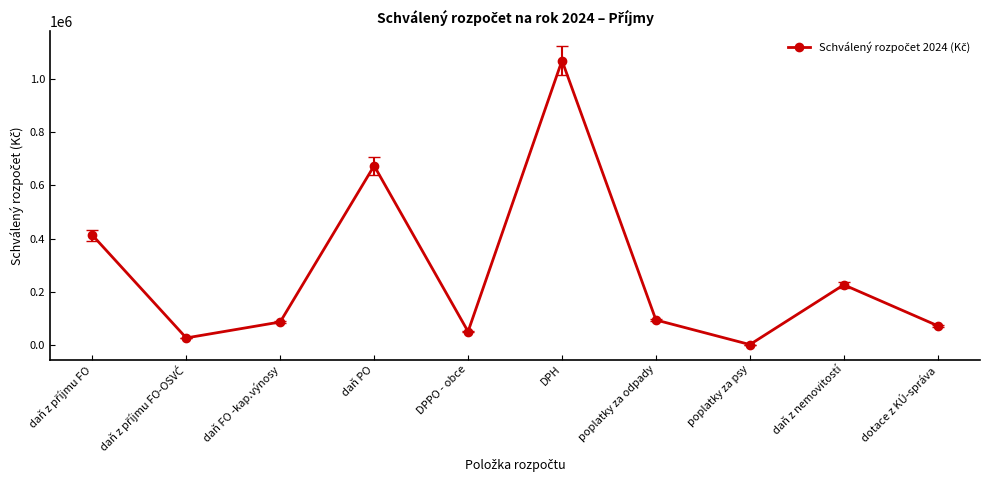

What is the value of the 8th point from the left?

1000